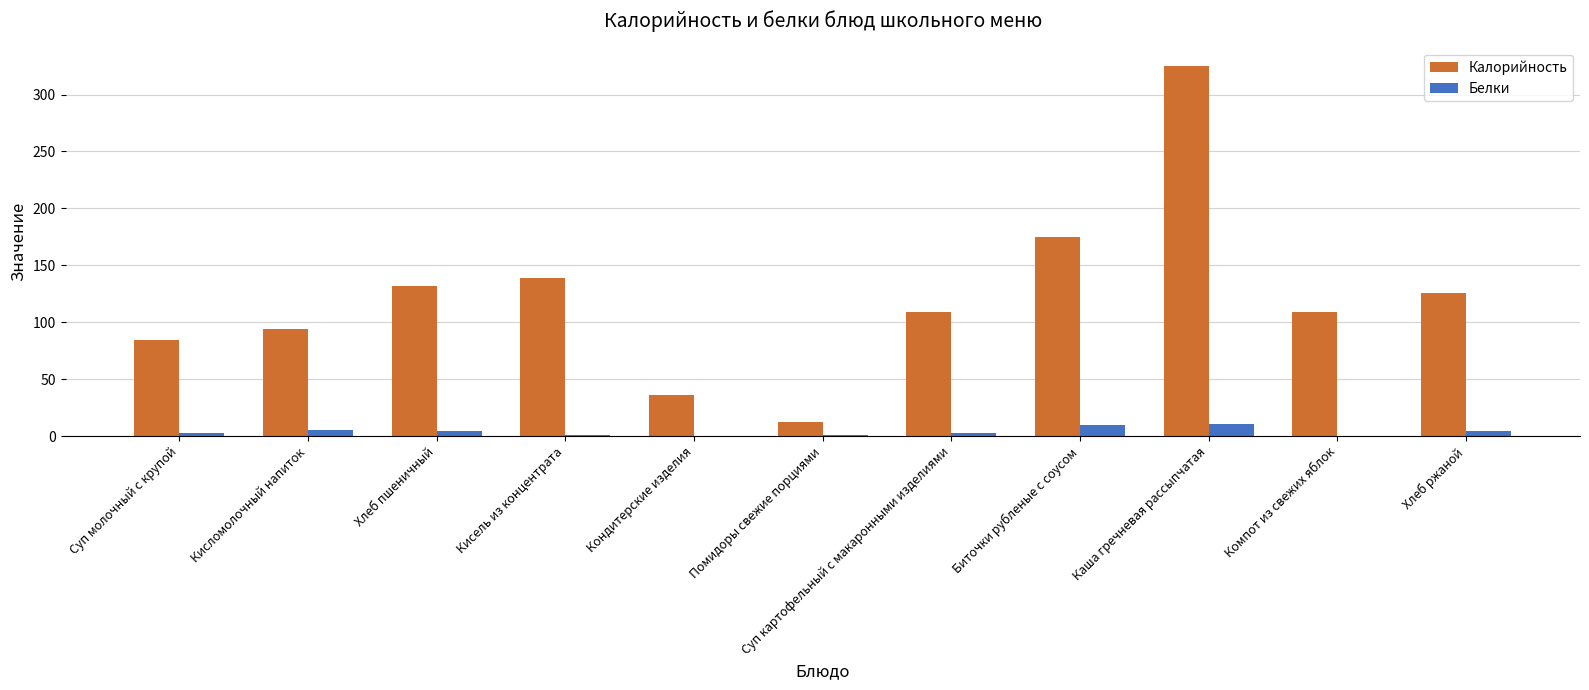

Between Суп молочный с крупой and Биточки рубленые с соусом, which series saw the biggest shift?

Калорийность